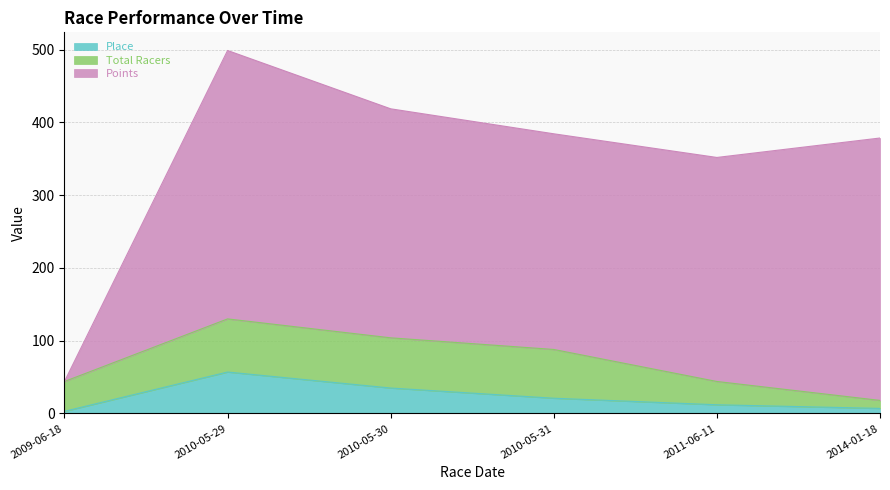

True or false: Place has a value of 18.2 at 2011-06-11.

False